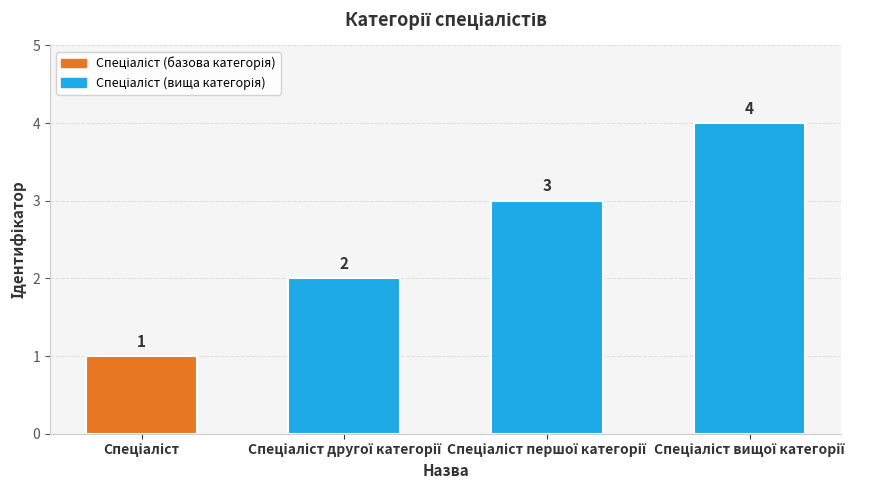

How many values are between 2 and 4?

3